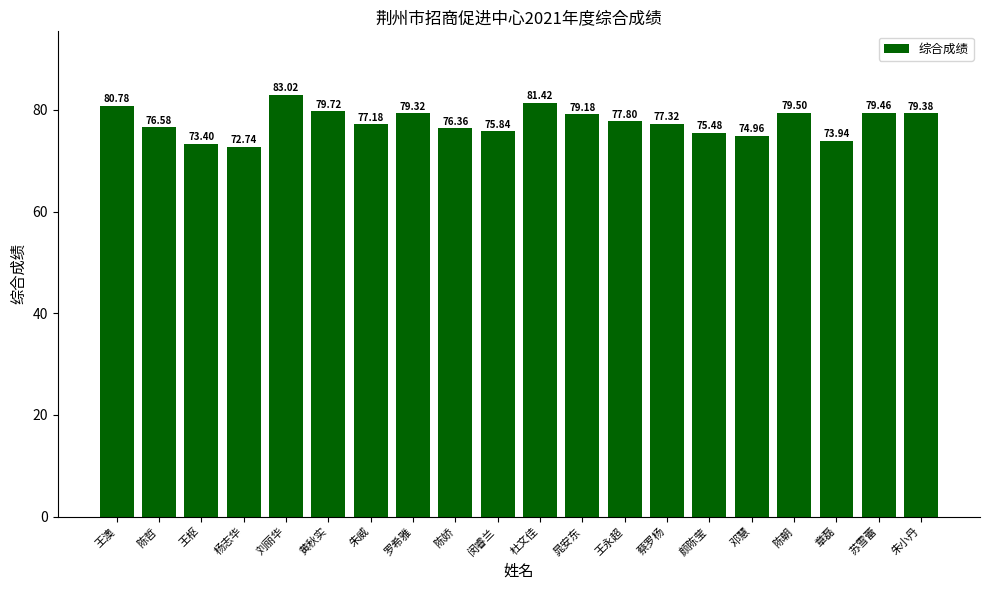

What is the ratio of the value at 颜陈莹 to the value at 杨志华?

1.0